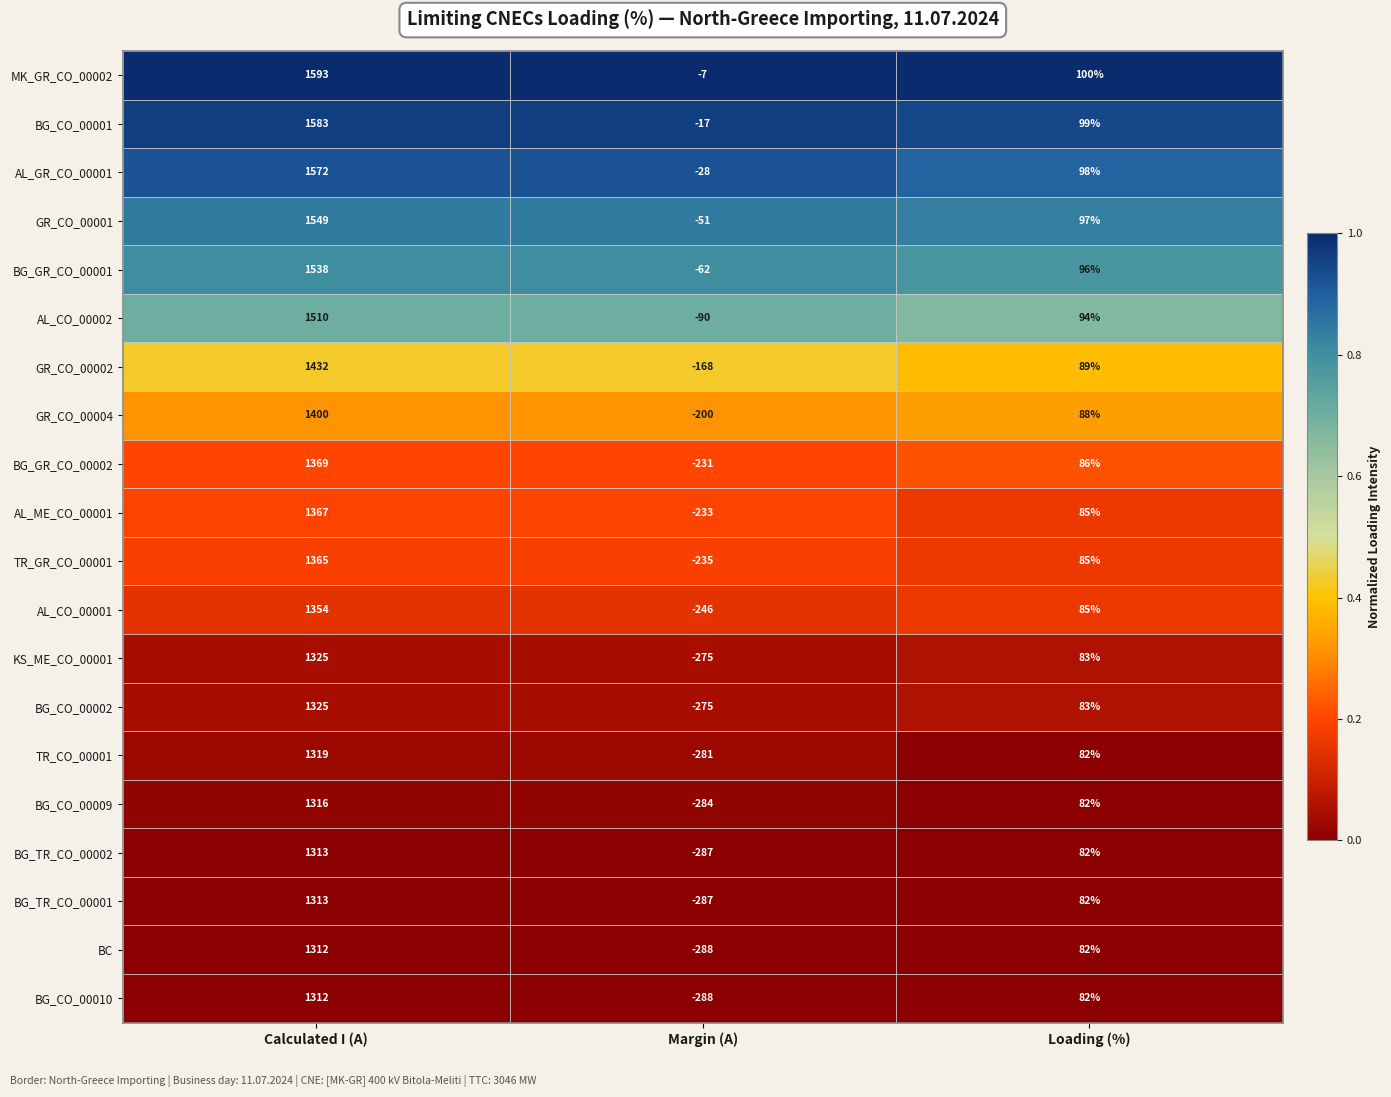

The BG_CO_00010 series shows 82 at Loading (%). True or false?

True